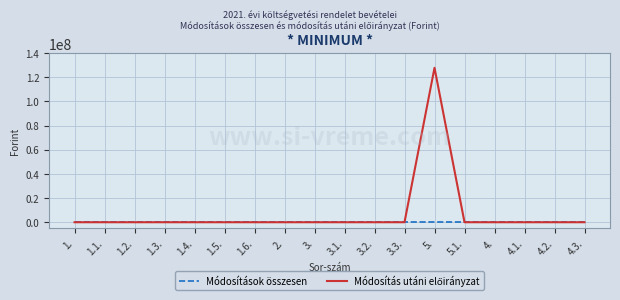

What is the maximum value shown in the chart?

127805000